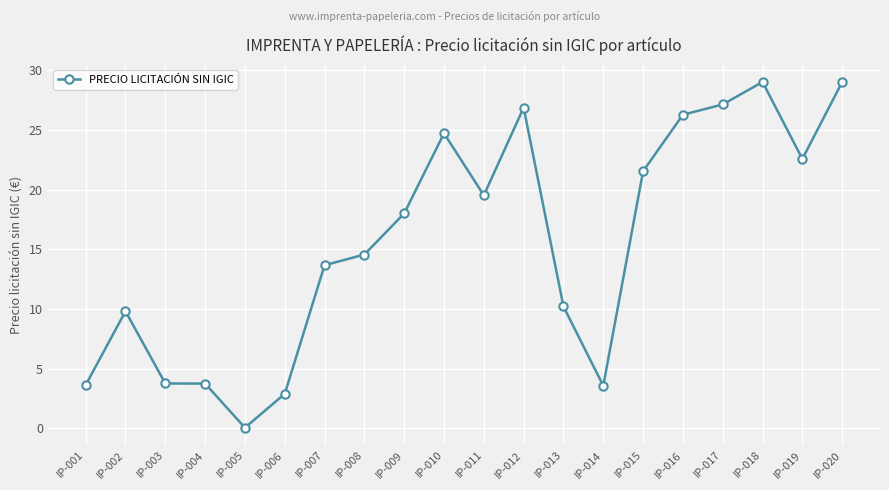

What is the value of the 17th point from the left?

27.1